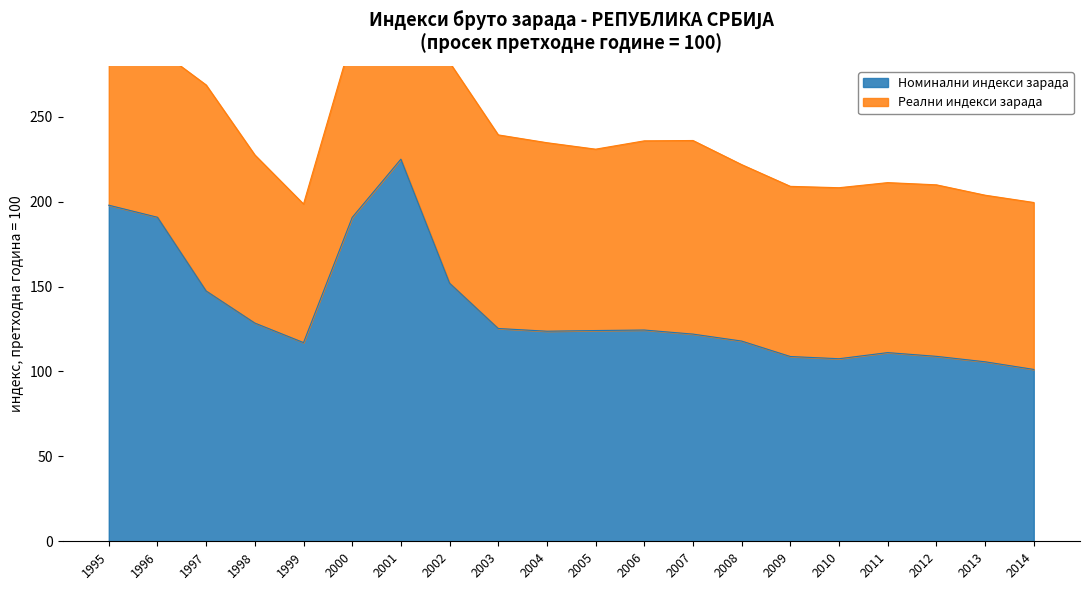

What is the minimum value shown in the chart?

101.2